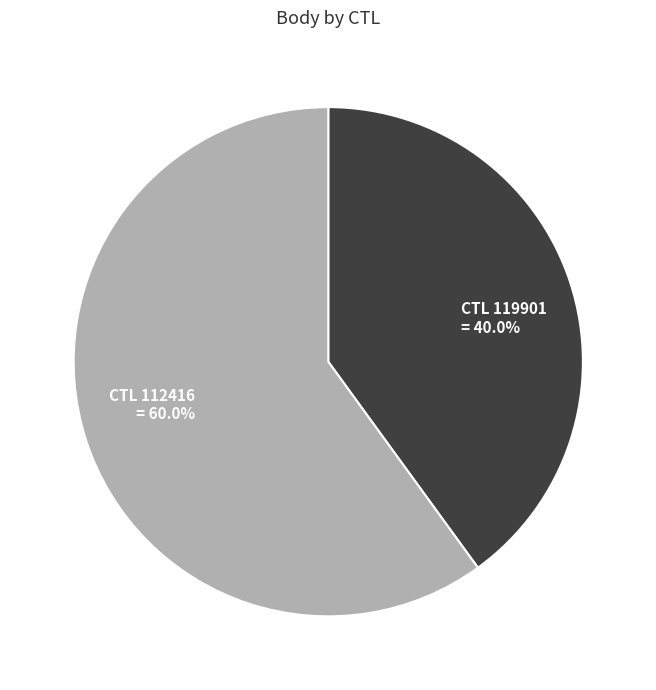

Is there a majority slice in this chart?

Yes